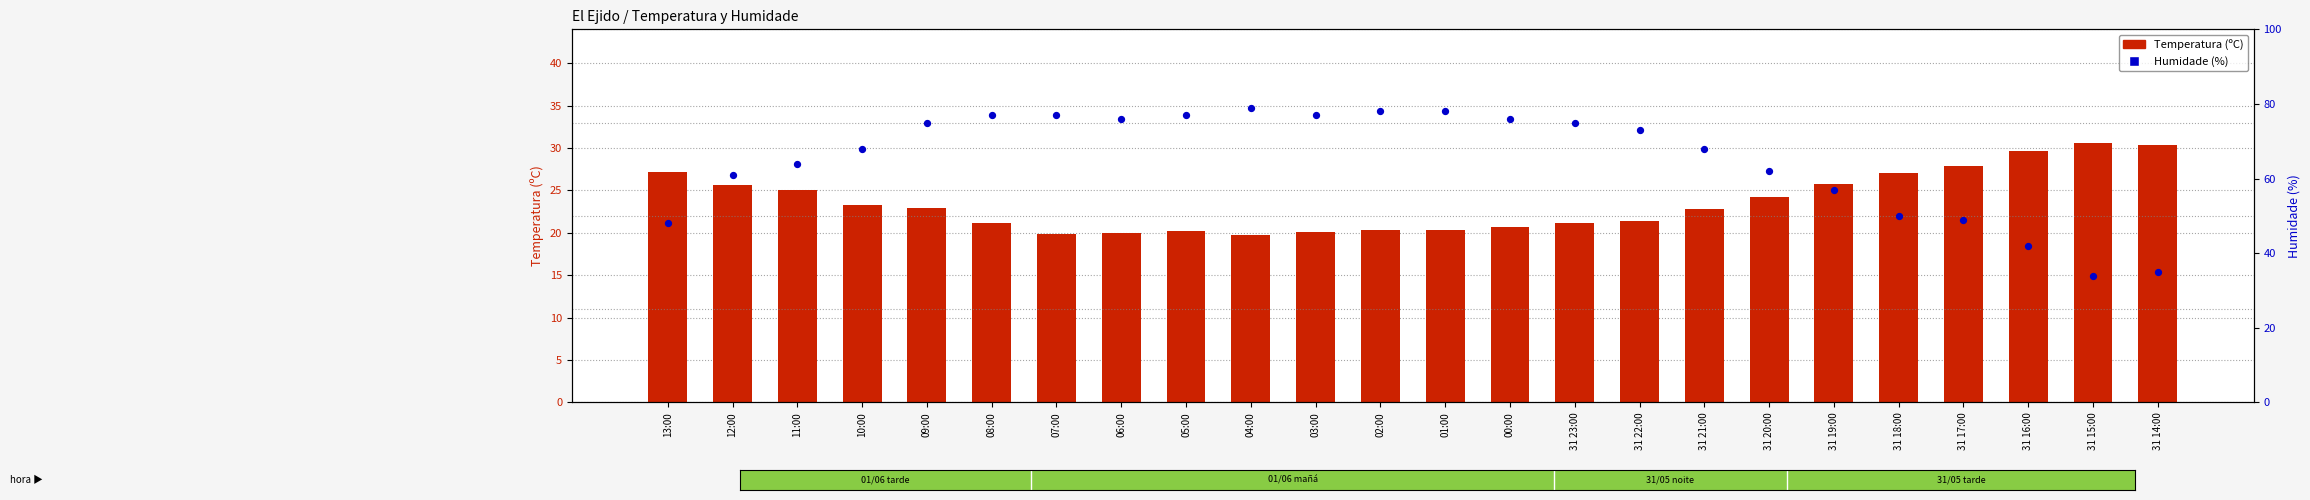

What are all the series names shown in the legend?

Temperatura (ºC), Humidade (%)